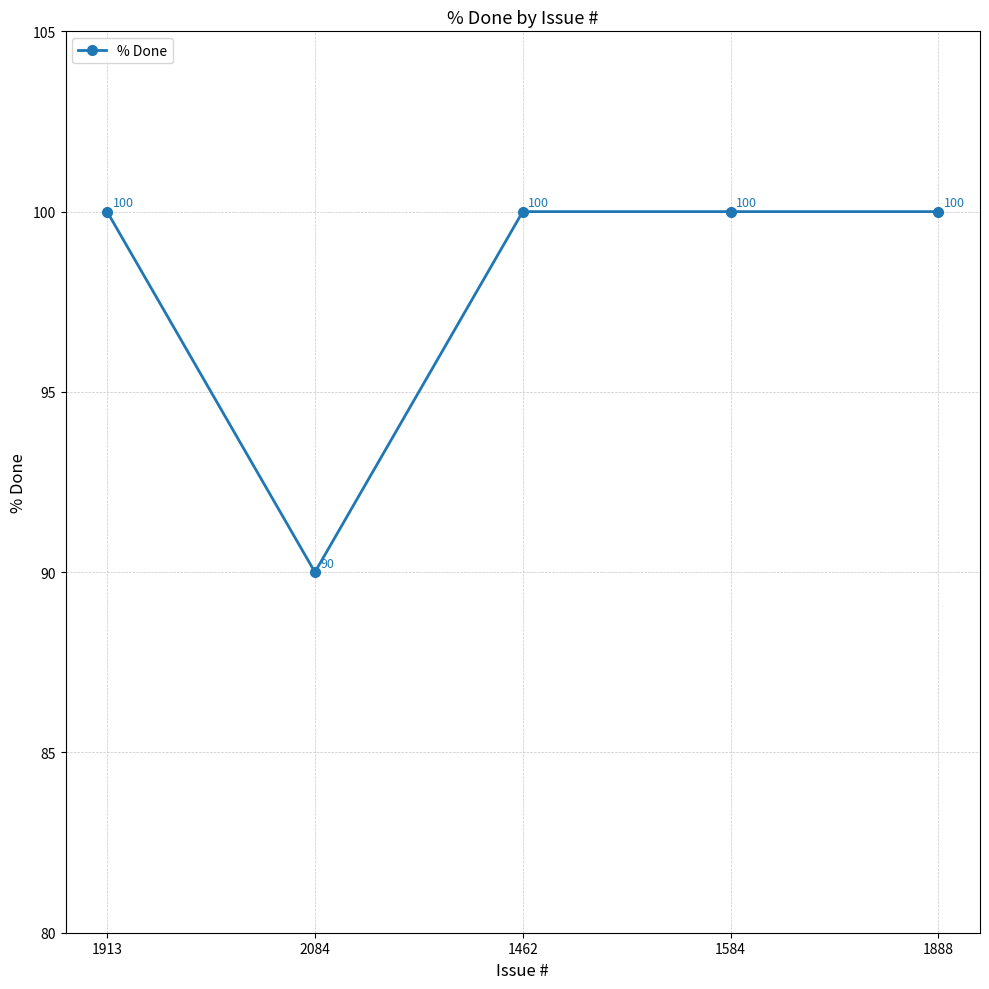

The chart shows a value of 100 at 1462. True or false?

True